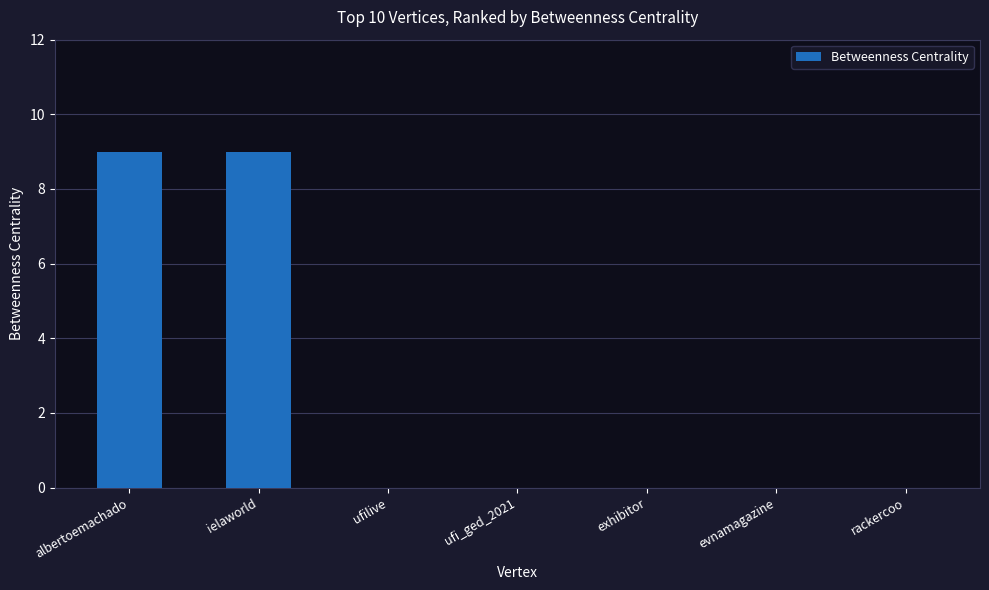

Reading right to left, extract all data points from this chart.

0	0	0	0	0	9	9